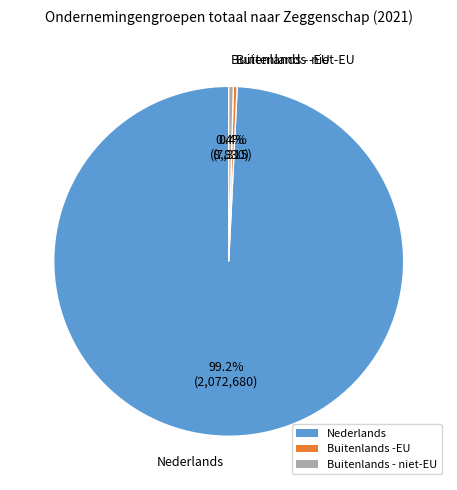

Is the sum of Buitenlands -EU and Buitenlands - niet-EU greater than half?

No